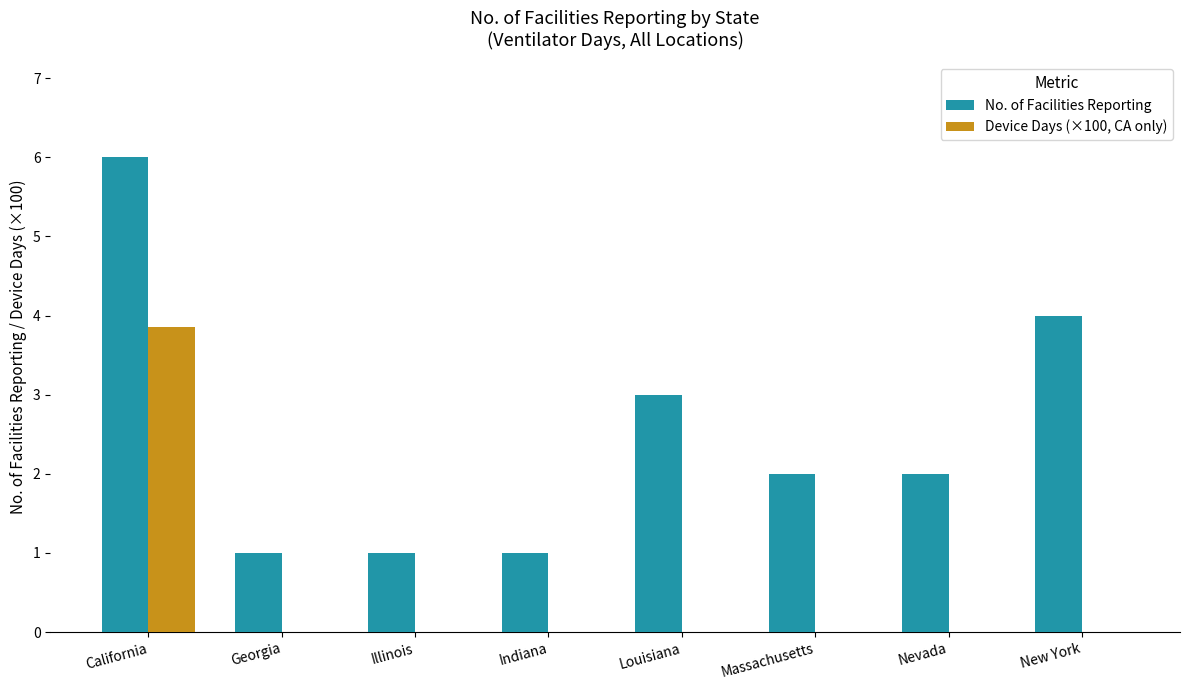

Between California and Indiana, which series saw the biggest shift?

No. of Facilities Reporting